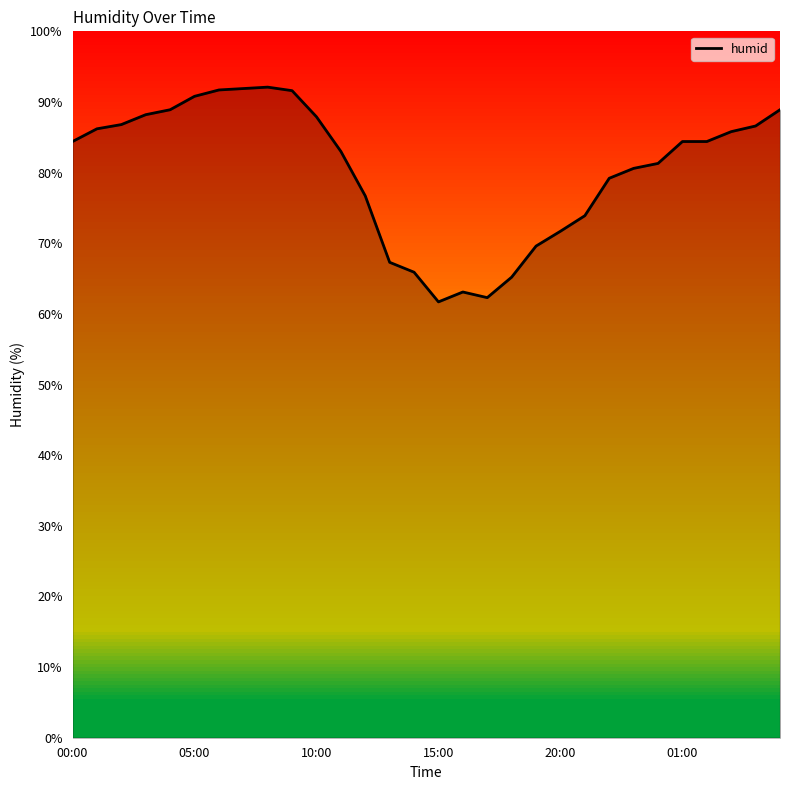

What is the maximum value shown in the chart?

92.1